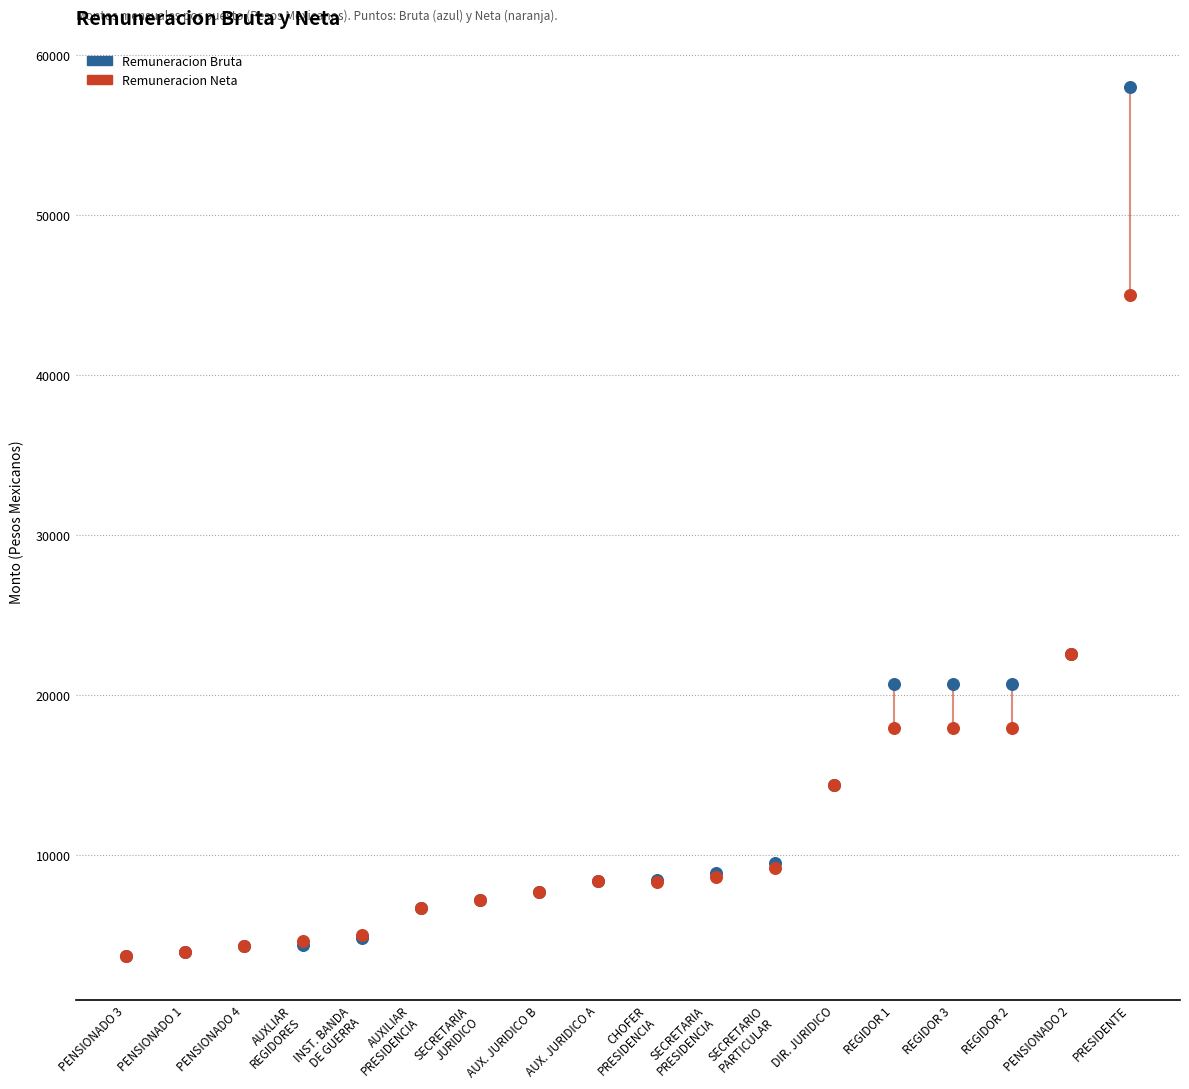

Which series reaches the maximum Y coordinate?

Remuneracion Bruta